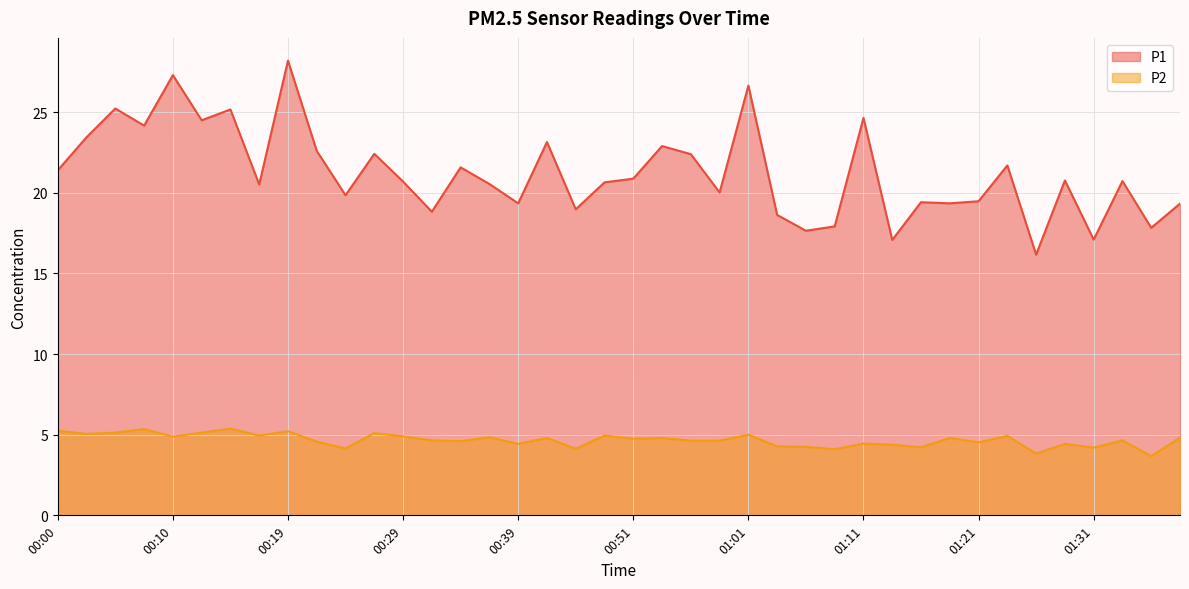

Is the value of P1 at 00:36 greater than the value of P2 at 01:31?

Yes